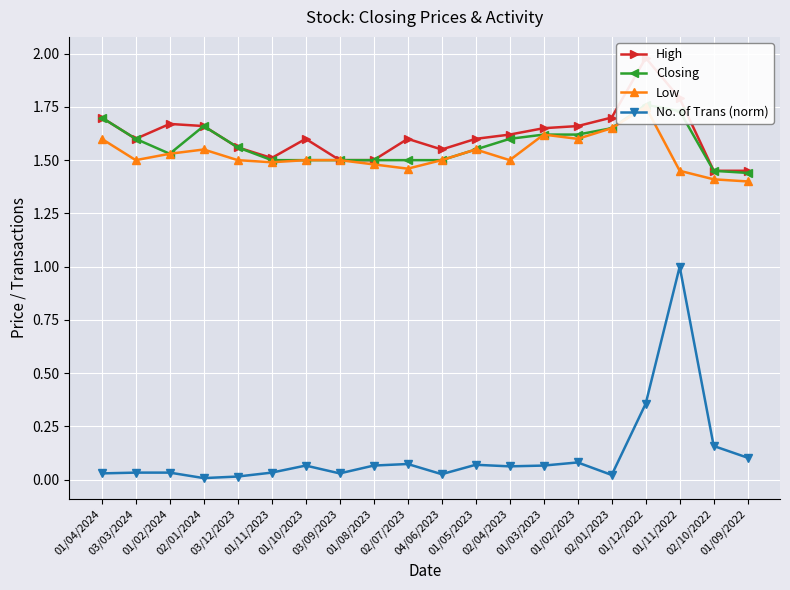

Which series has the largest range (max minus min)?

No. of Trans (norm)